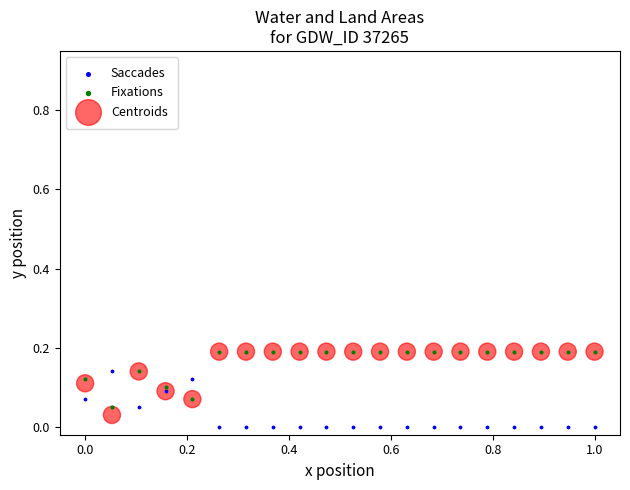

Which series reaches the minimum Y coordinate?

Saccades